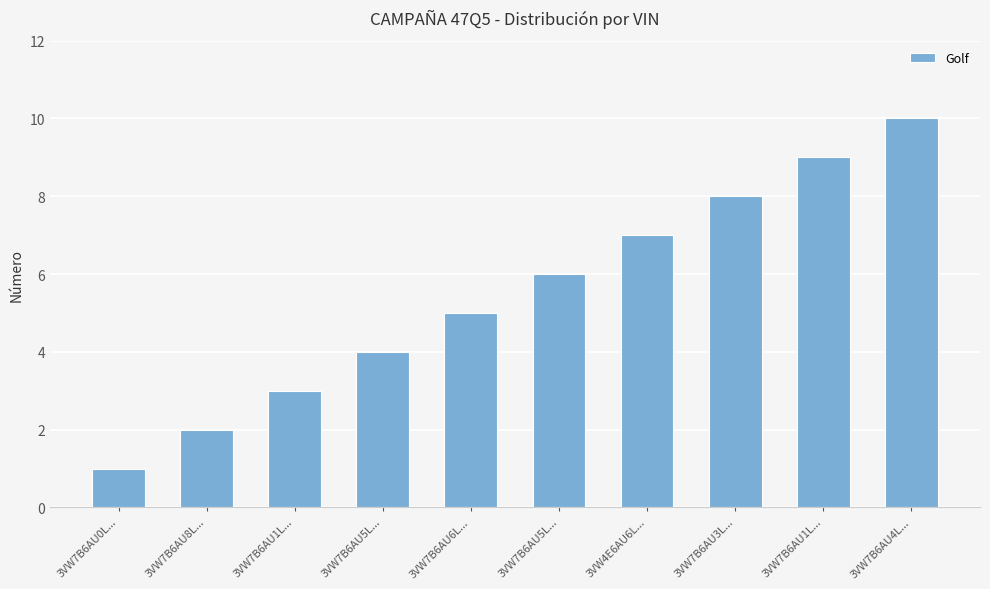

What is the change in value from 3VW7B6AU3L... to 3VW7B6AU4L...?

+2